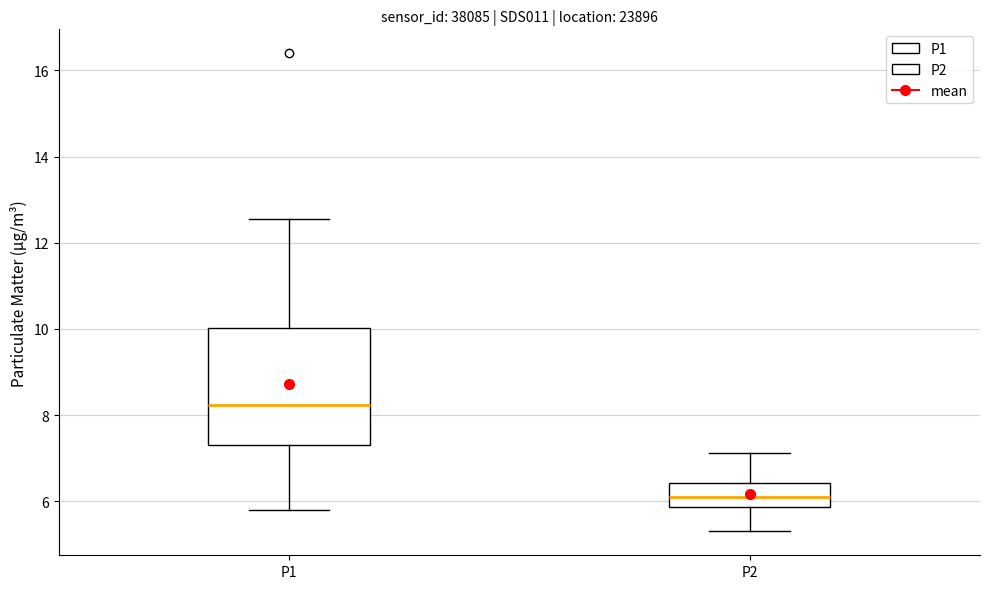

Reading left to right, read every box against the y-axis: the position of its median line, the range the box covers, and the ends of its whiskers. The values are not printed on the chart, so give them approximately, as read against the axis.

P1: median 8.2, box 7.4 to 10.0, whiskers 5.8 to 12.6
P2: median 6.2, box 5.8 to 6.4, whiskers 5.4 to 7.2